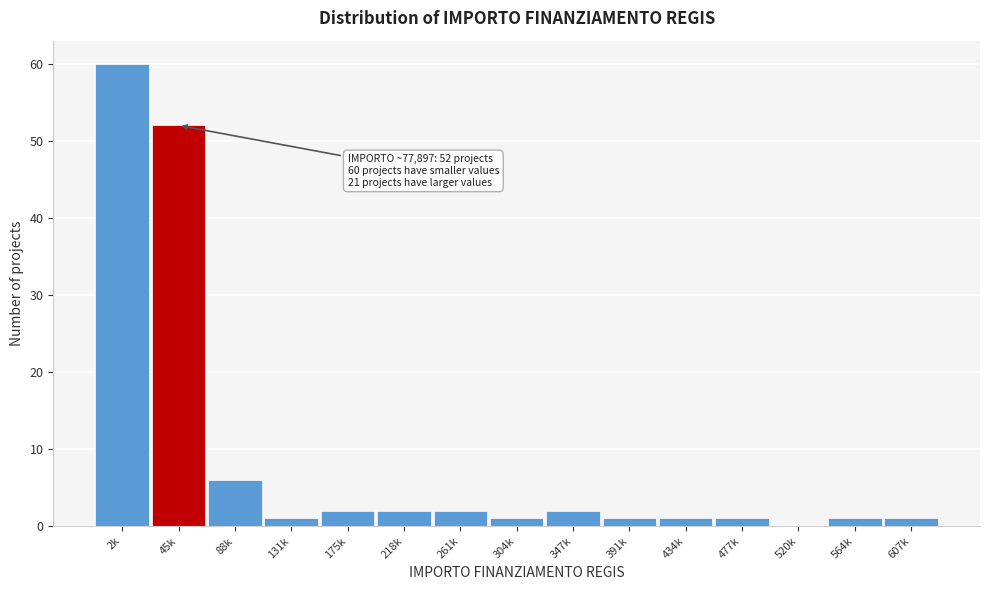

Reading right to left, list all the values displayed in this chart.

607k=1	564k=1	520k=0	477k=1	434k=1	391k=1	347k=2	304k=1	261k=2	218k=2	175k=2	131k=1	88k=6	45k=52	2k=60